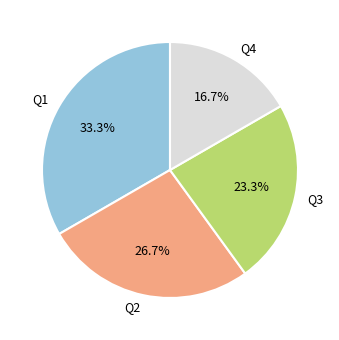

Approximately how many times larger is the value at Q2 compared to Q3?

1.1